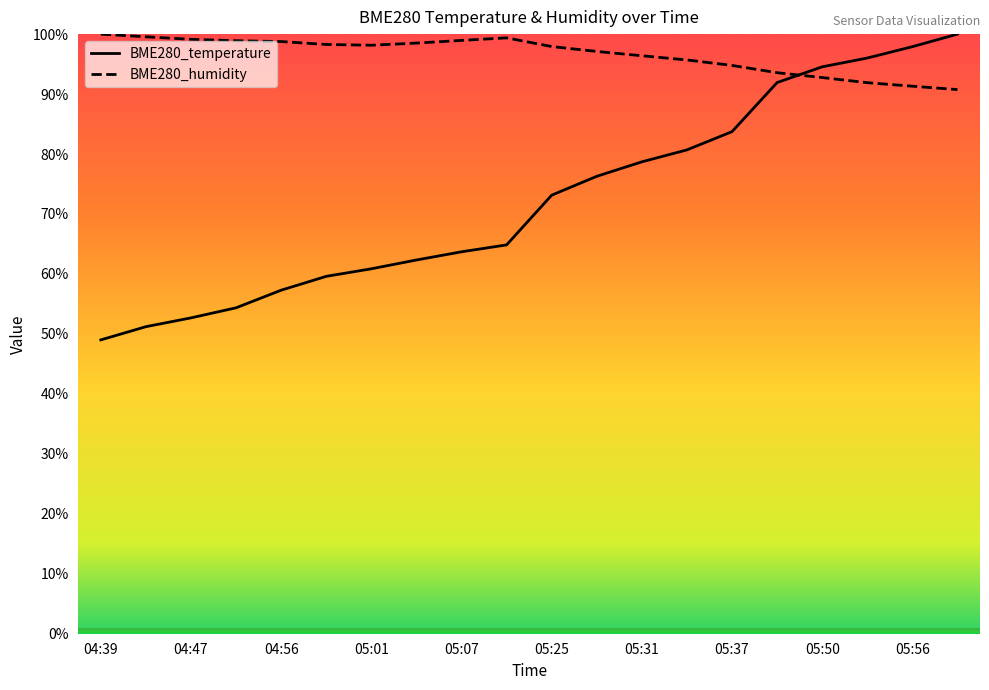

Reading left to right, transcribe all the data shown in this chart.

BME280_temperature: 49.0	51.2	52.7	54.4	57.3	59.6	60.9	62.3	63.7	64.8	73.1	76.3	78.7	80.7	83.7	91.9	94.5	96.0	97.9	100.0
BME280_humidity: 100.0	99.6	99.1	98.9	98.8	98.3	98.1	98.5	99.0	99.4	97.9	97.1	96.4	95.7	94.8	93.6	92.8	91.9	91.3	90.7